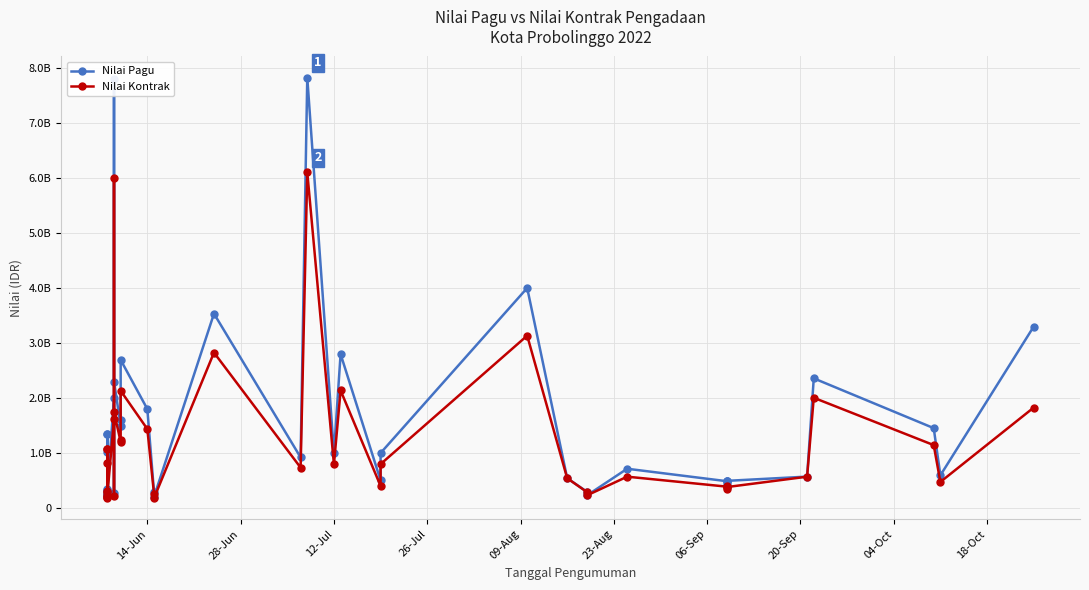

True or false: Nilai Pagu and Nilai Kontrak cross at least once.

False